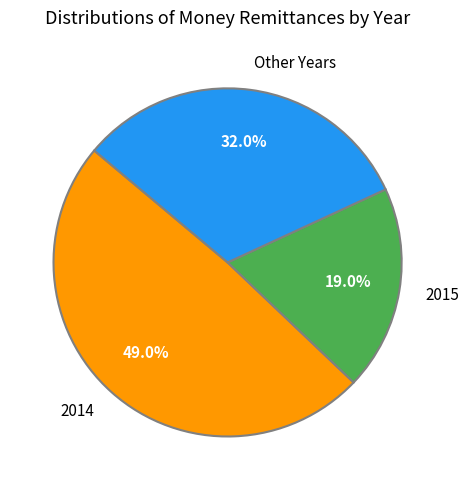

Rank the categories by value from lowest to highest.

2015, Other Years, 2014